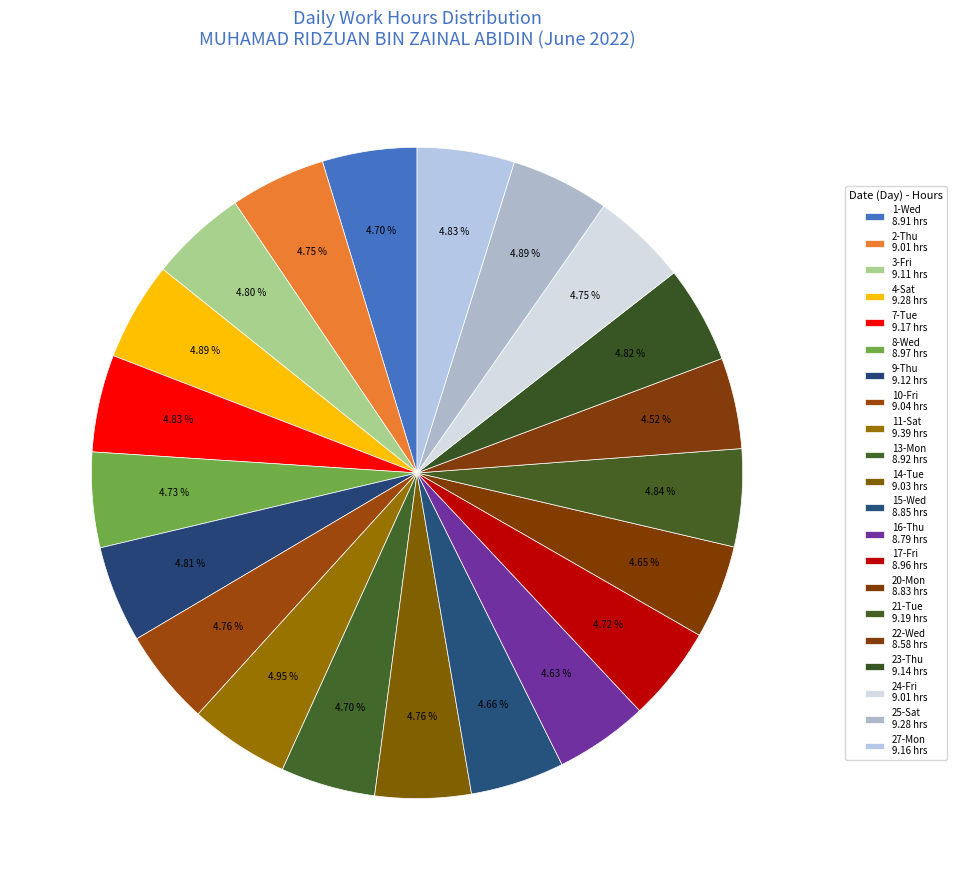

Is there any slice that represents more than half of the pie?

No